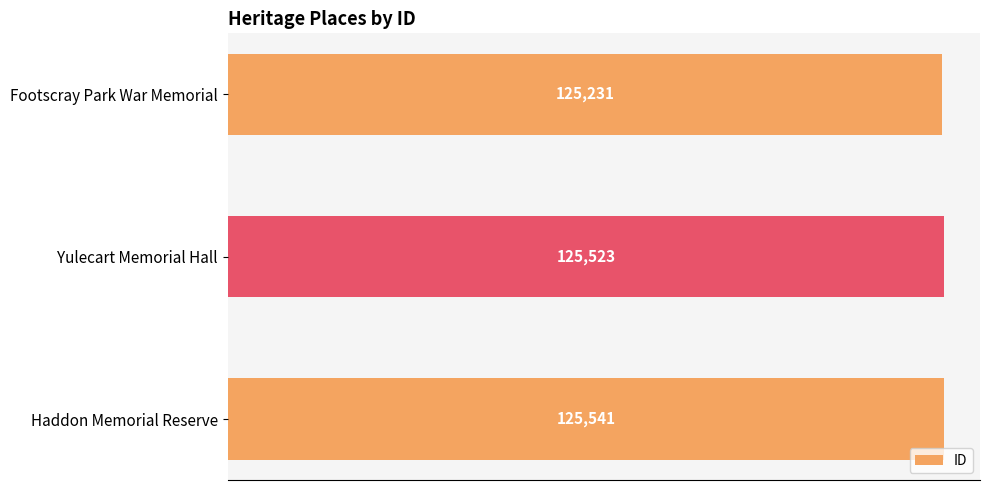

Rank the categories by value from highest to lowest.

Haddon Memorial Reserve, Yulecart Memorial Hall, Footscray Park War Memorial